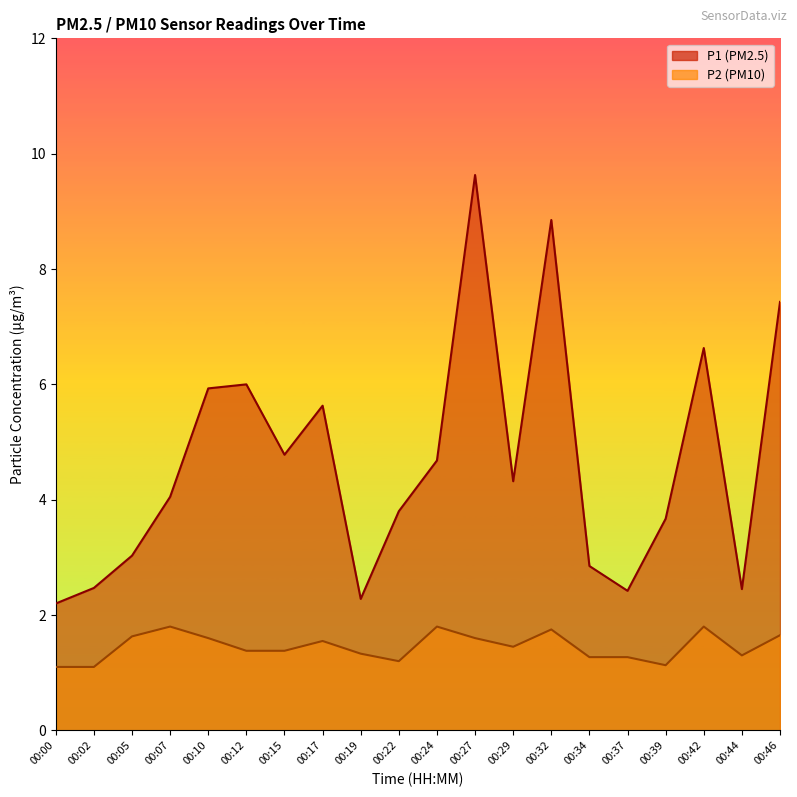

Between 00:34 and 00:44, which is larger?

00:34